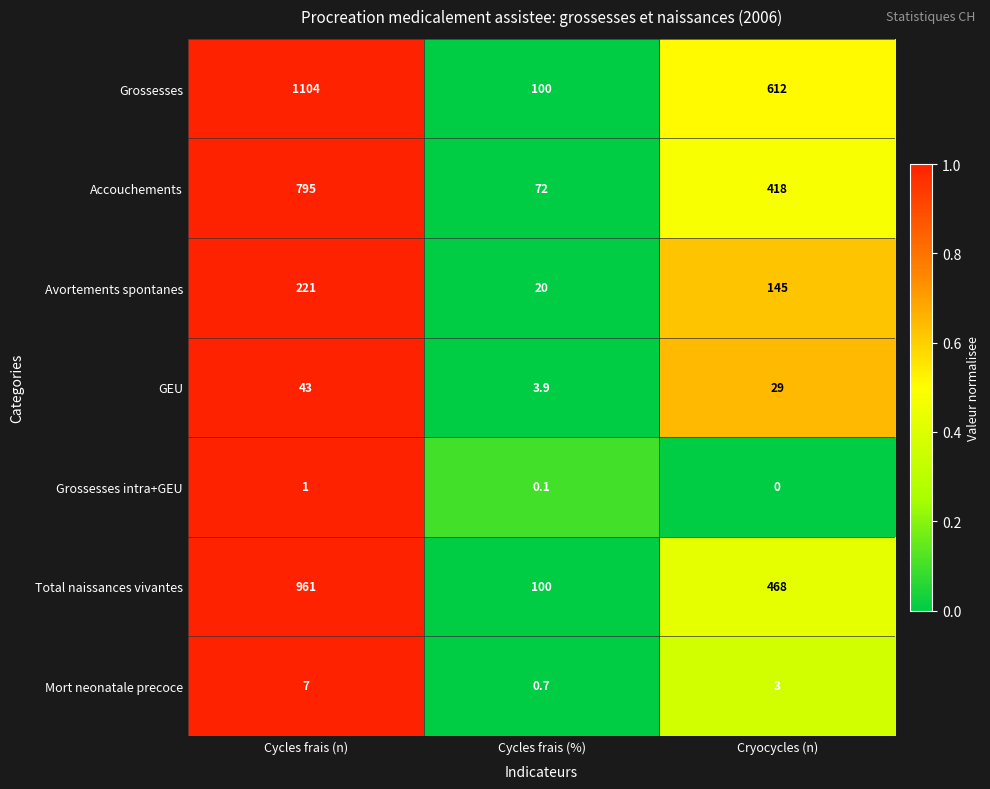

What is the sum of the GEU values at Cycles frais (%) and Cryocycles (n)?

32.9